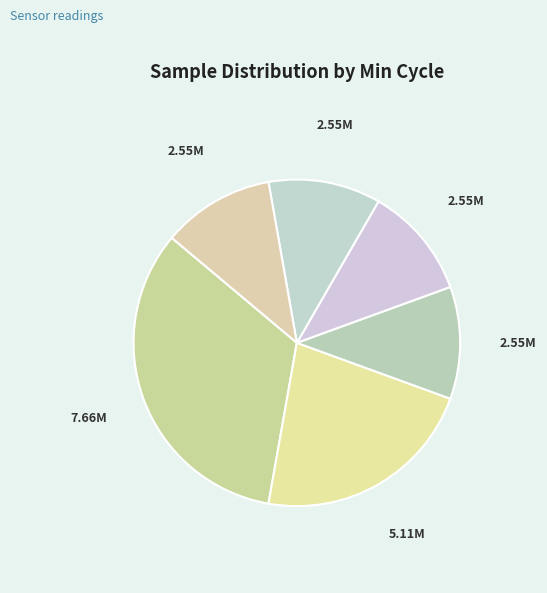

How many segments does this pie chart have?

6